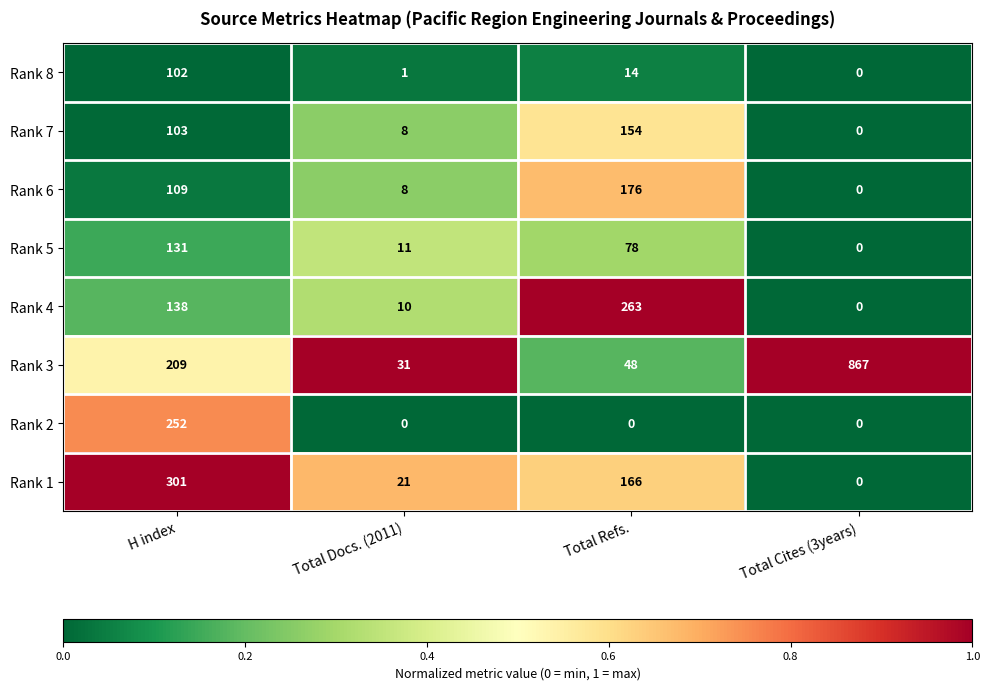

The Rank 6 series shows 176 at Total Refs.. True or false?

True